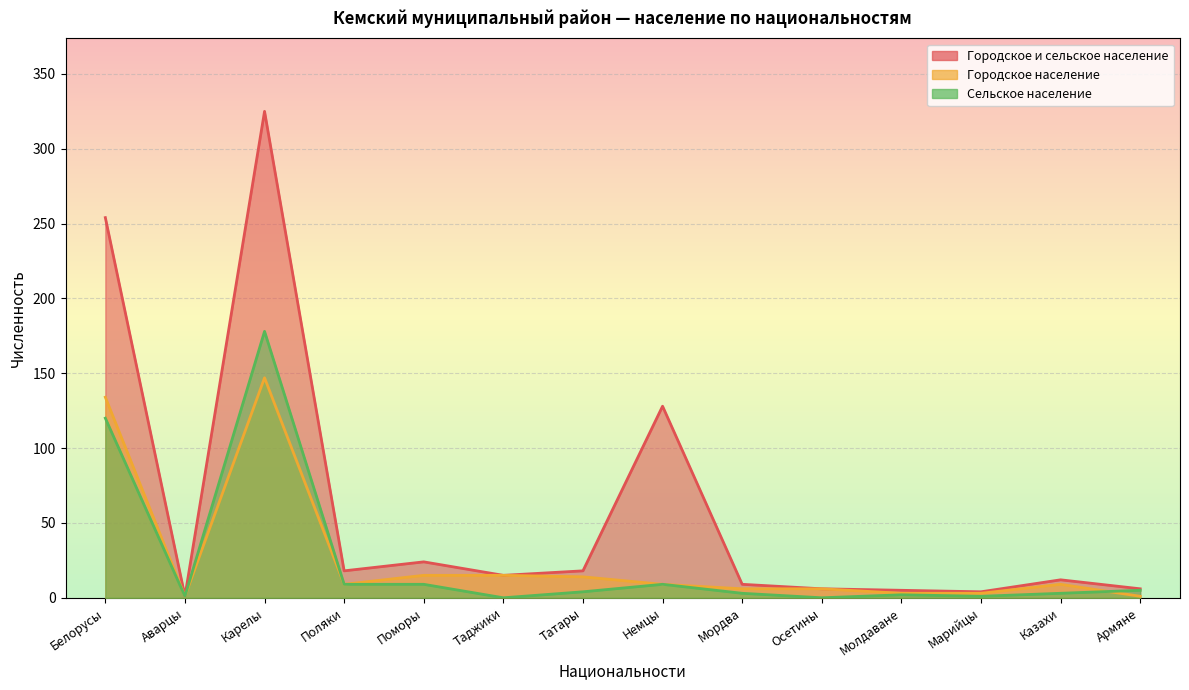

The value of Сельское население at Осетины is -120. True or false?

False